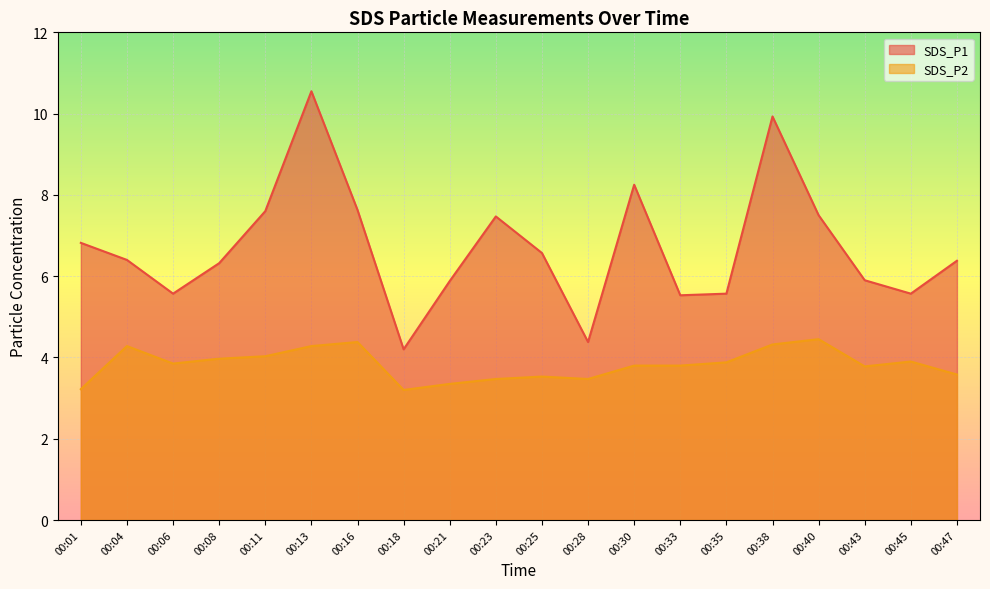

List the series in order of their peak value, lowest first.

SDS_P2, SDS_P1